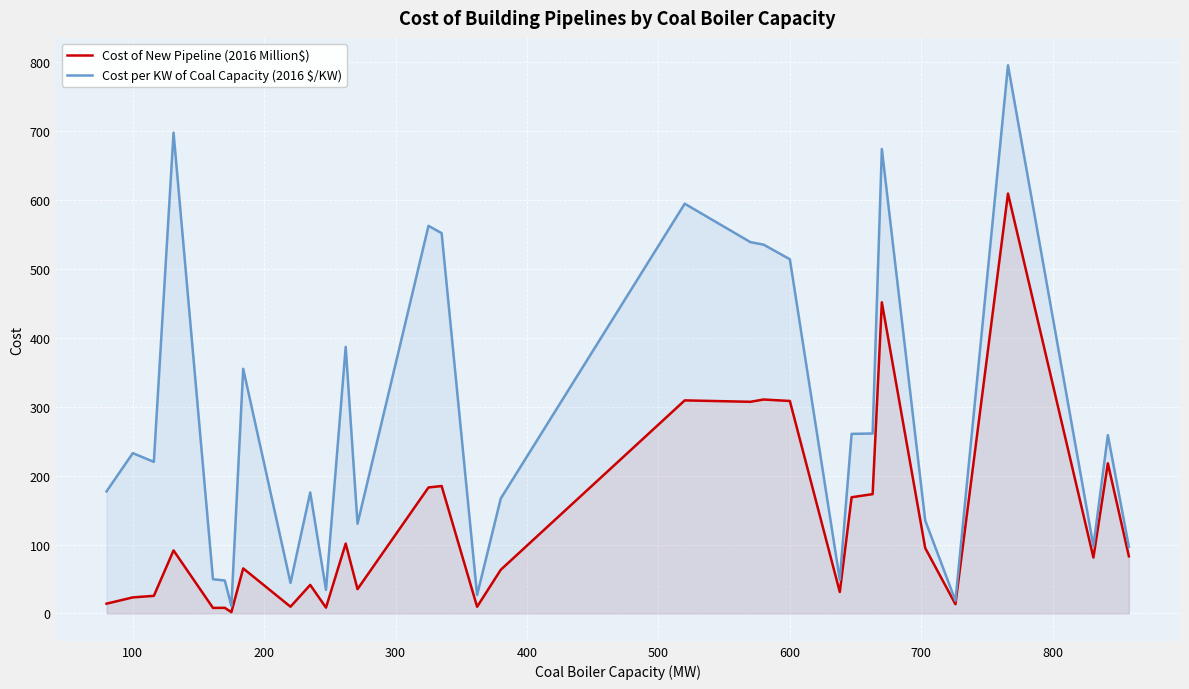

What is the highest value of the Cost of New Pipeline (2016 Million$) series?

609.2